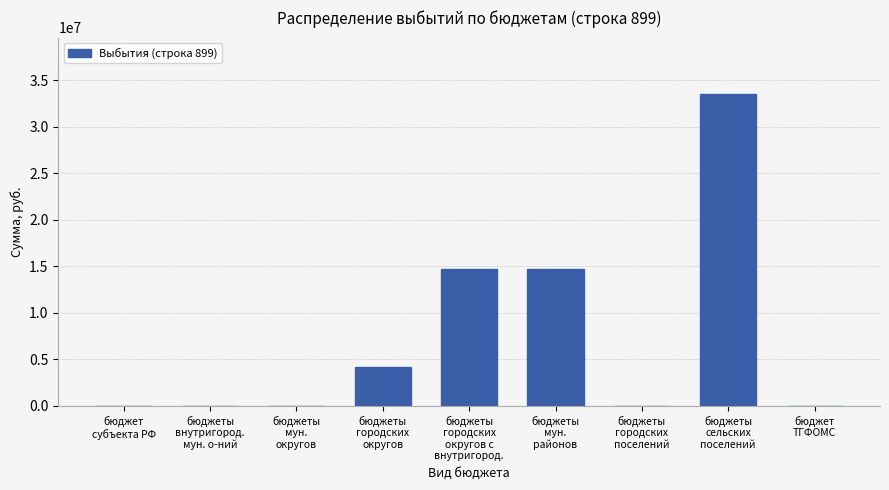

What is the greatest value displayed?

33556183.3